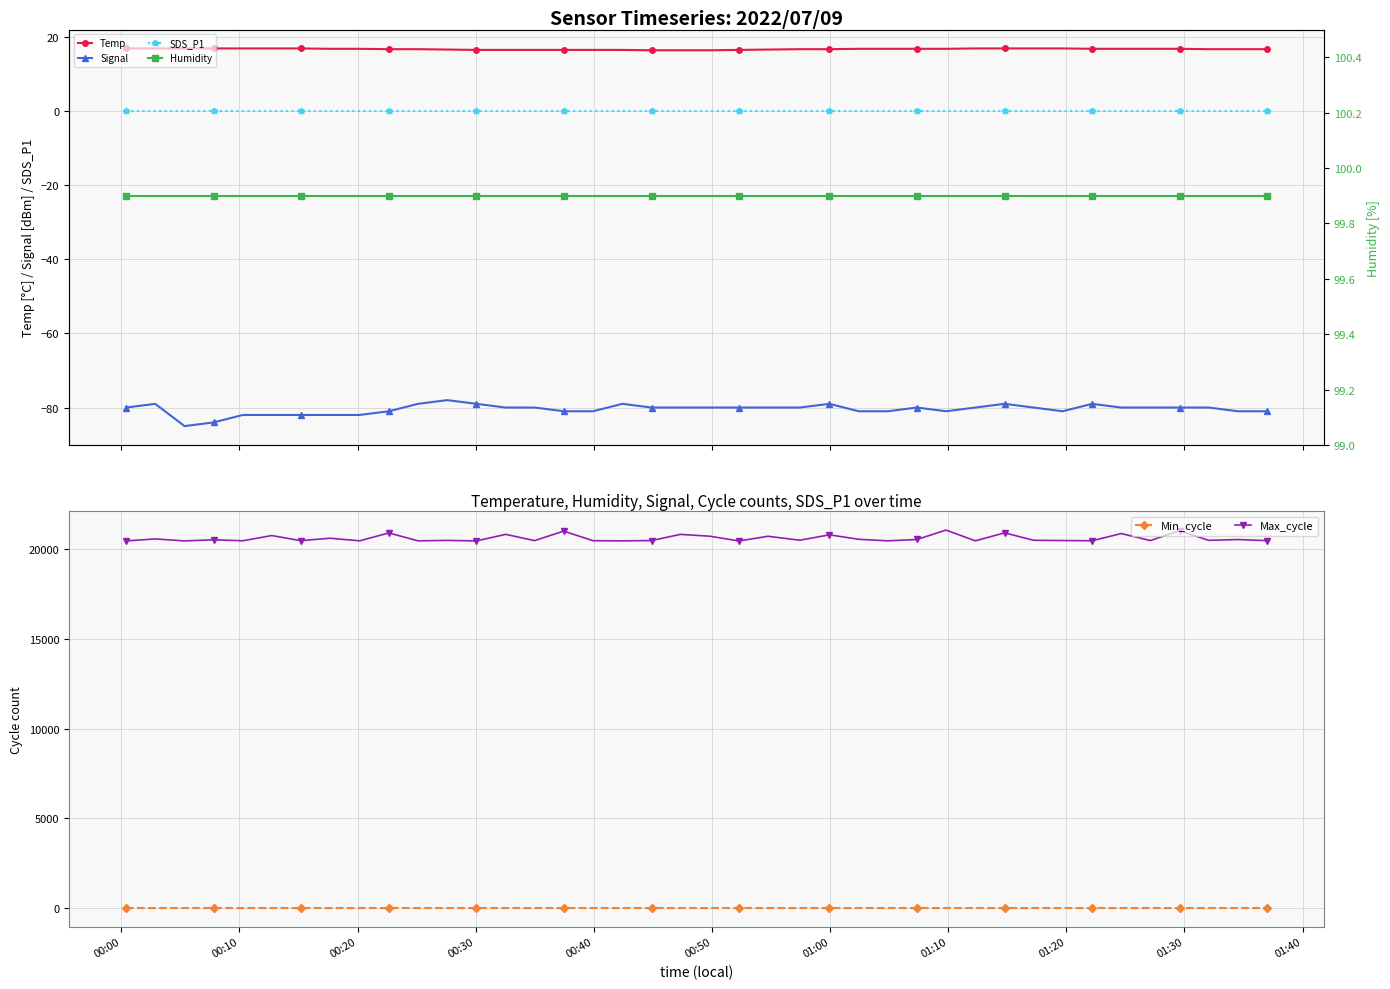

Rank the series by their maximum value, from lowest to highest.

Signal, SDS_P1, Temp, Min_cycle, Humidity, Max_cycle